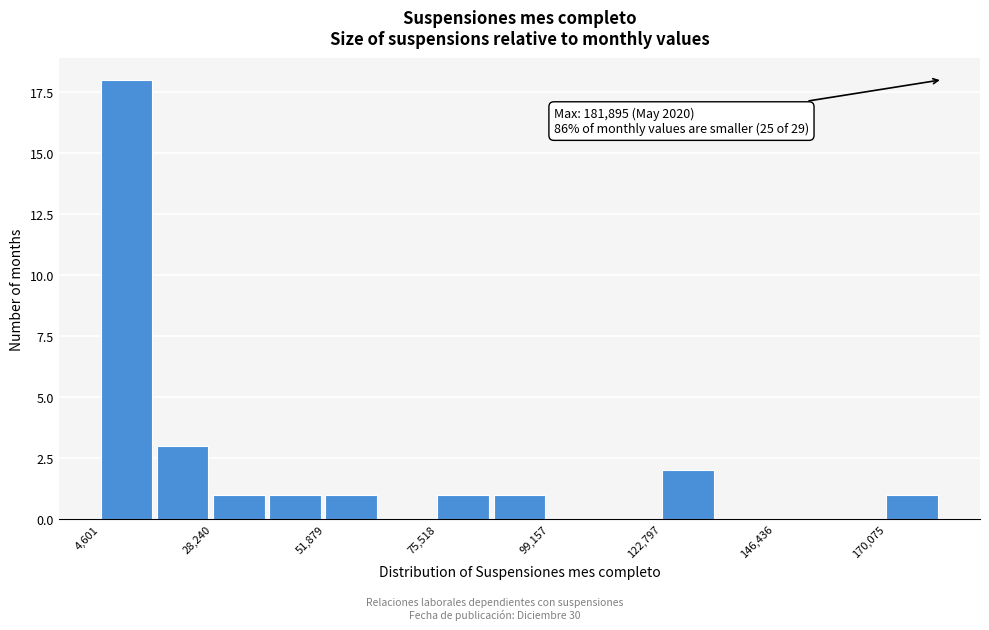

Read against the x-axis, roughly where is the centre of the tallest bar?

10000